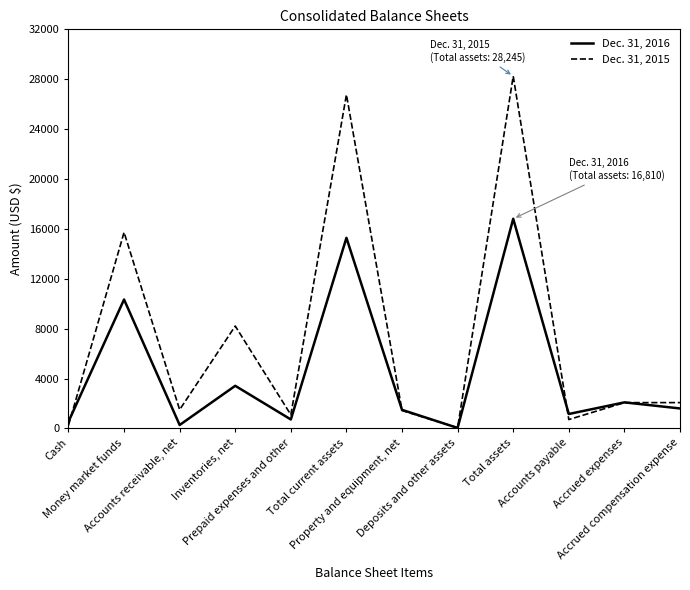

What is the total value across all series at Deposits and other assets?

88